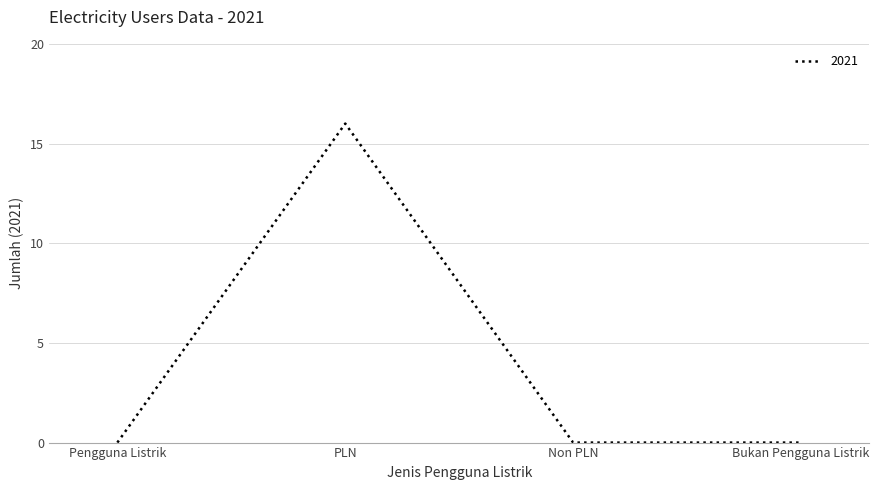

Which category has the highest value across all series?

PLN